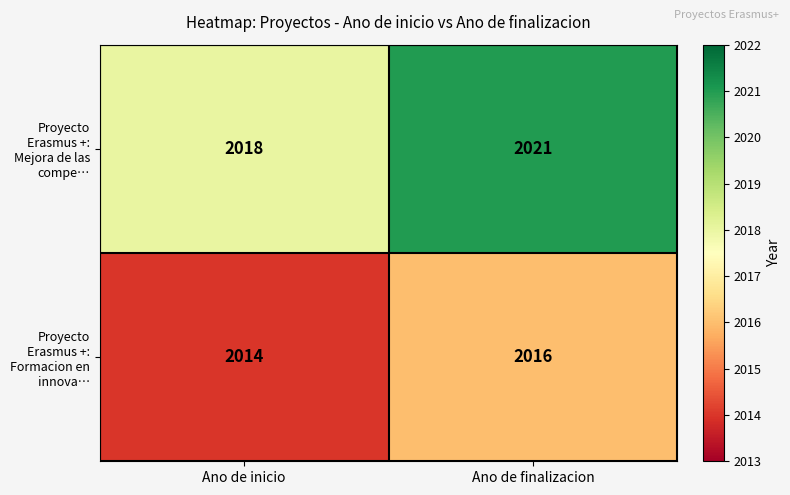

Reading right to left, list all the values displayed in this chart.

Proyecto Erasmus +: Mejora de las compe…: Ano de finalizacion=2021	Ano de inicio=2018
Proyecto Erasmus +: Formacion en innova…: Ano de finalizacion=2016	Ano de inicio=2014